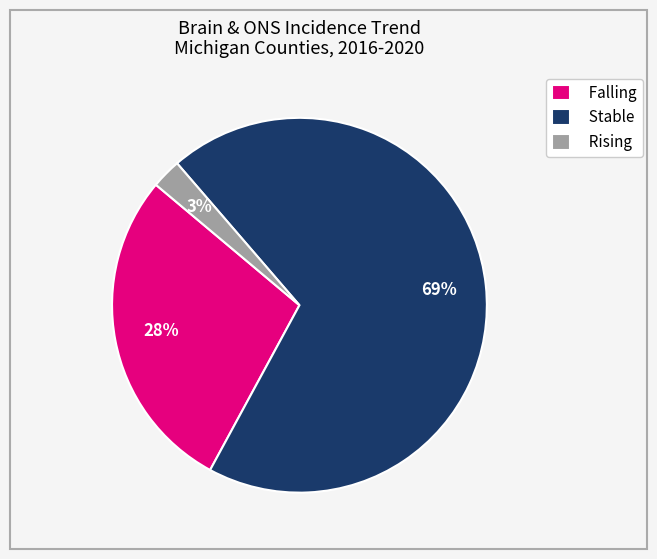

Is there any slice that represents more than half of the pie?

Yes